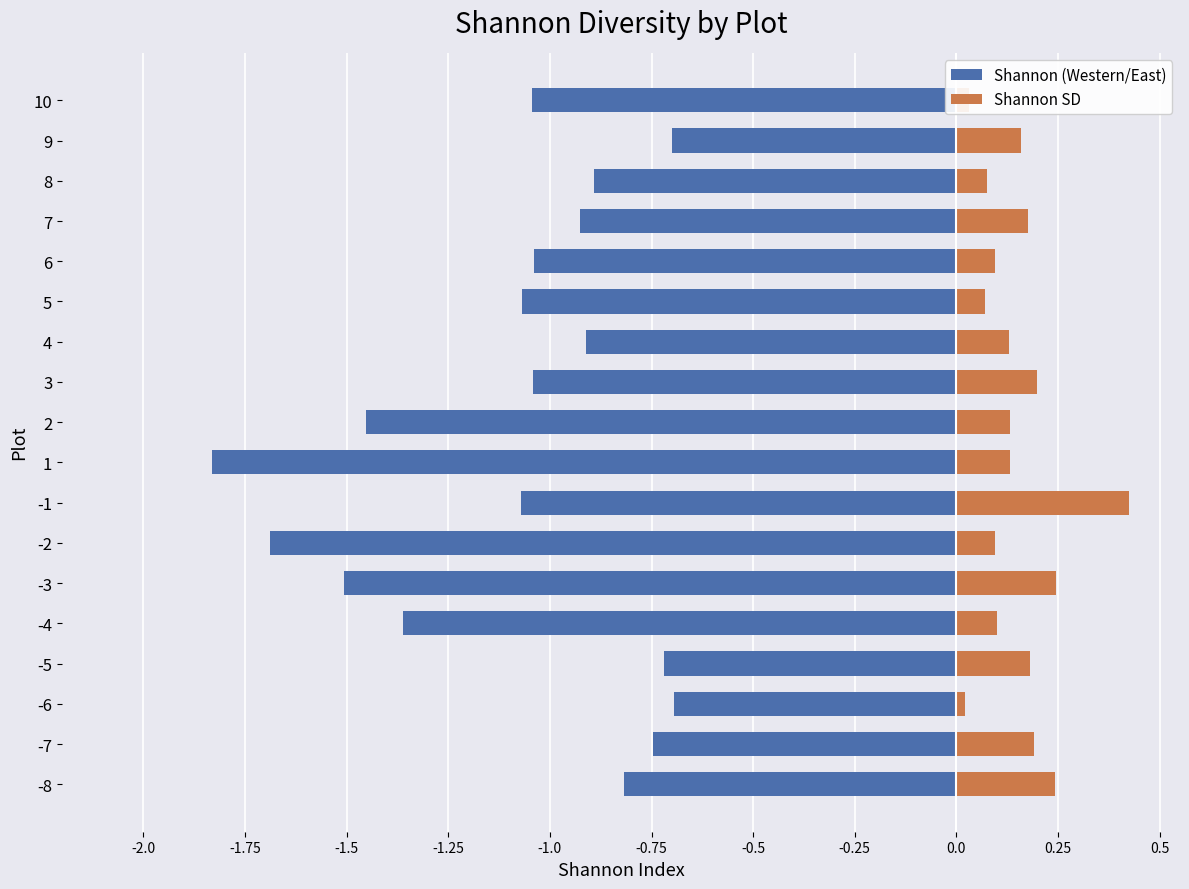

Which series has the widest spread of values?

Shannon (Western/East)